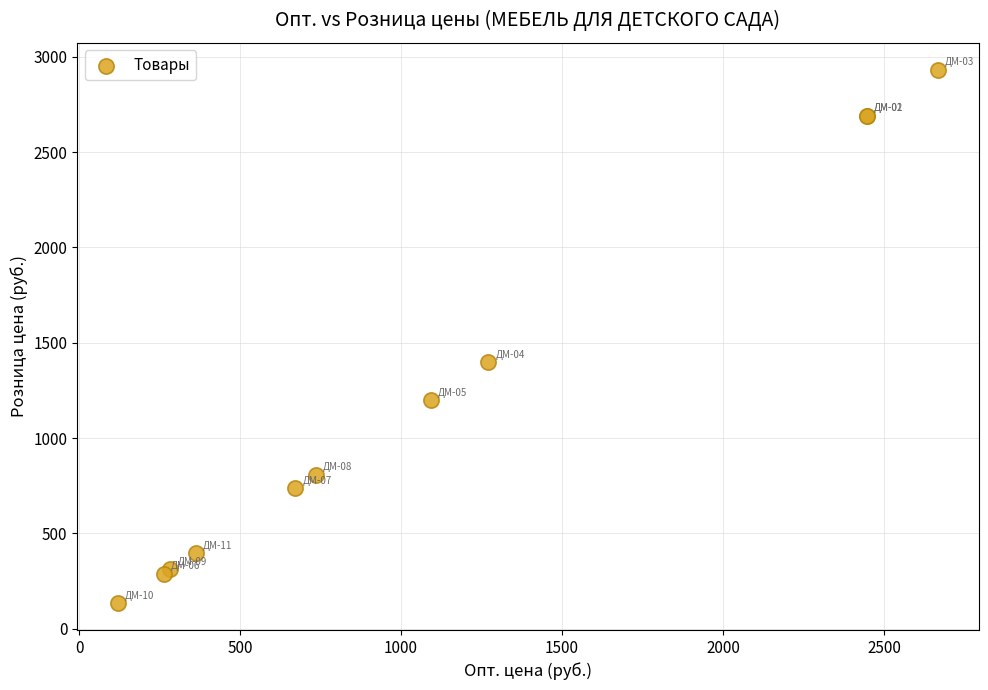

What Y value in the scatter plot is closest to 1533?

1398.1